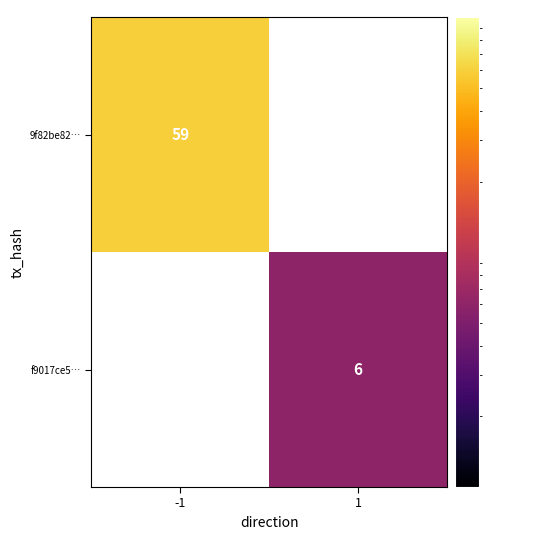

What is the minimum value shown in the chart?

6.0